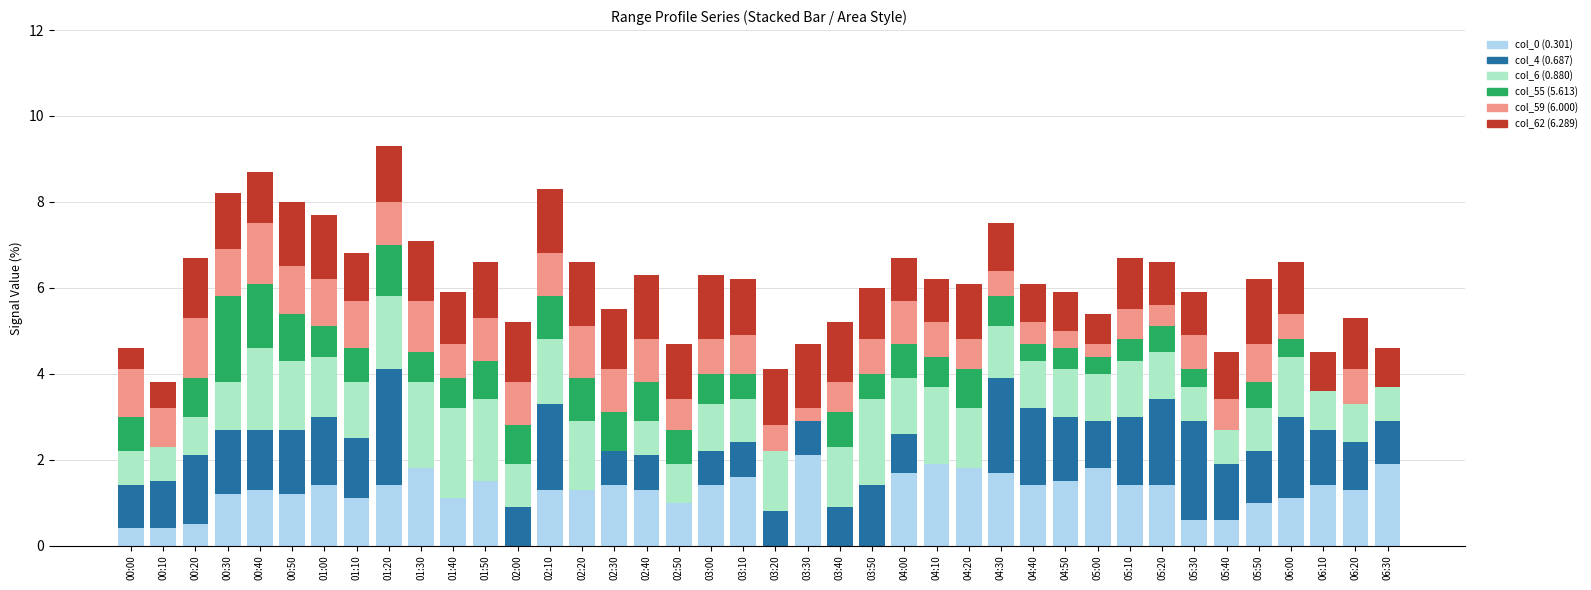

True or false: col_0 (0.301) has a value of 2.9 at 03:30.

False